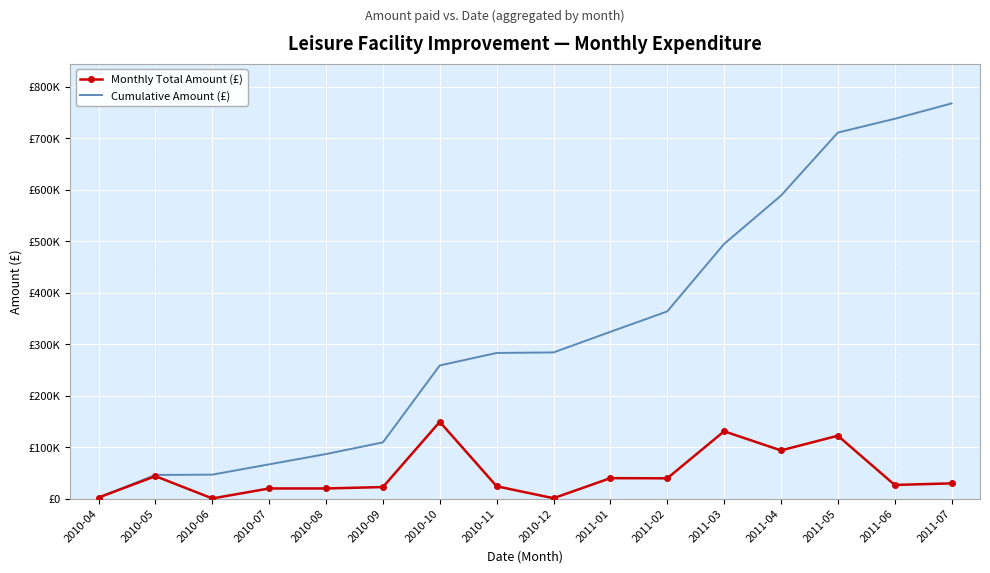

What are all the series names shown in the legend?

Monthly Total Amount (£), Cumulative Amount (£)